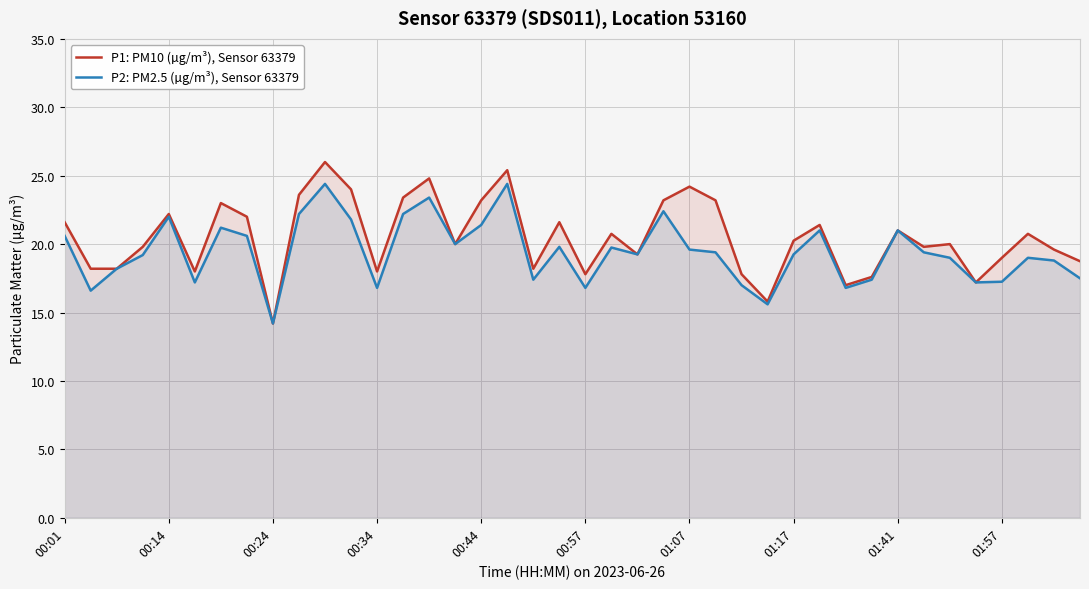

At which category does P1: PM10 (µg/m³), Sensor 63379 reach its first local peak?

00:14